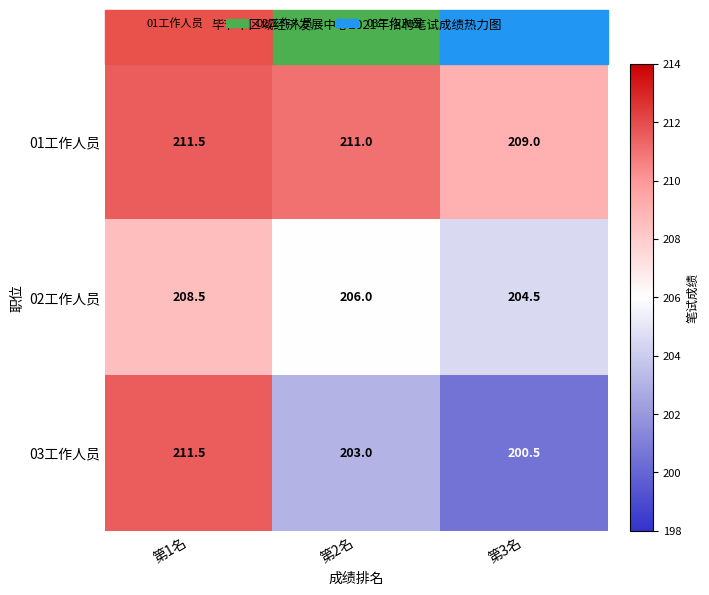

What is the total value across all series at 第3名?

614.0